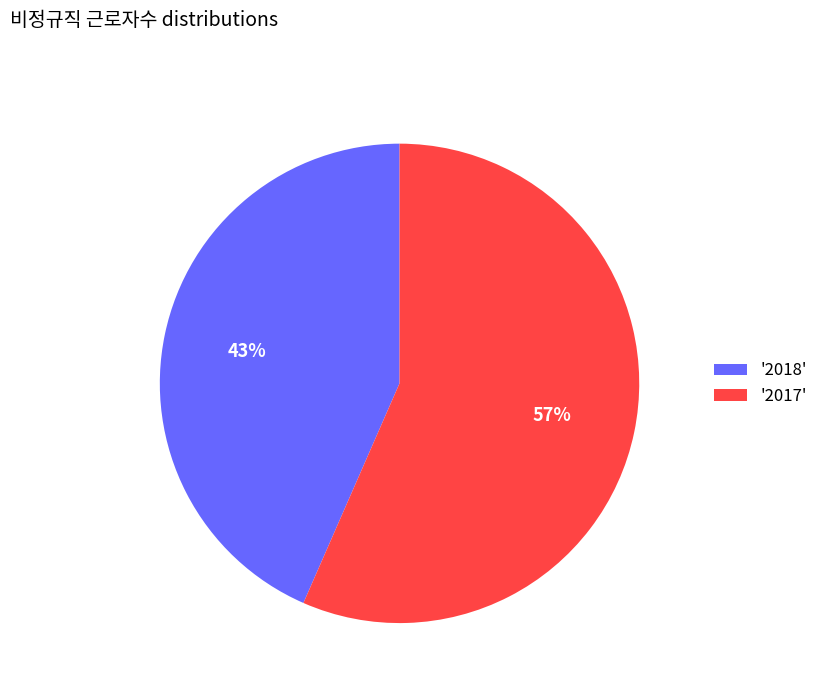

Is there any slice that represents more than half of the pie?

Yes